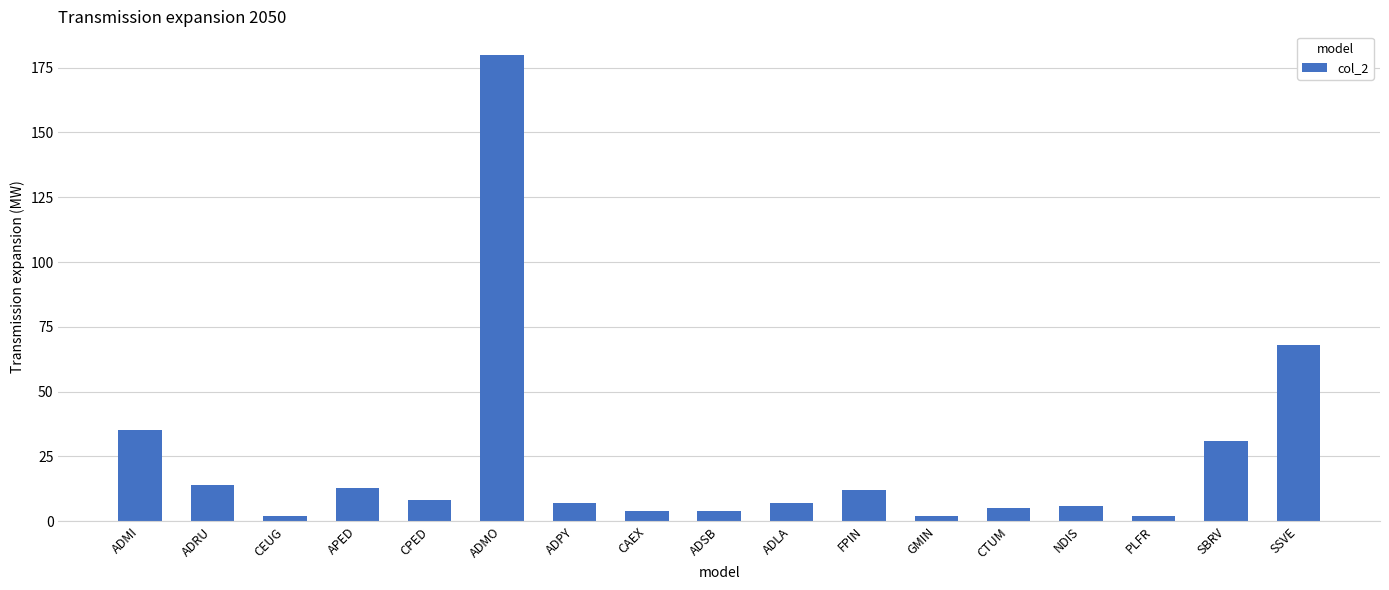

What is the difference between the values at ADPY and ADMI?

28